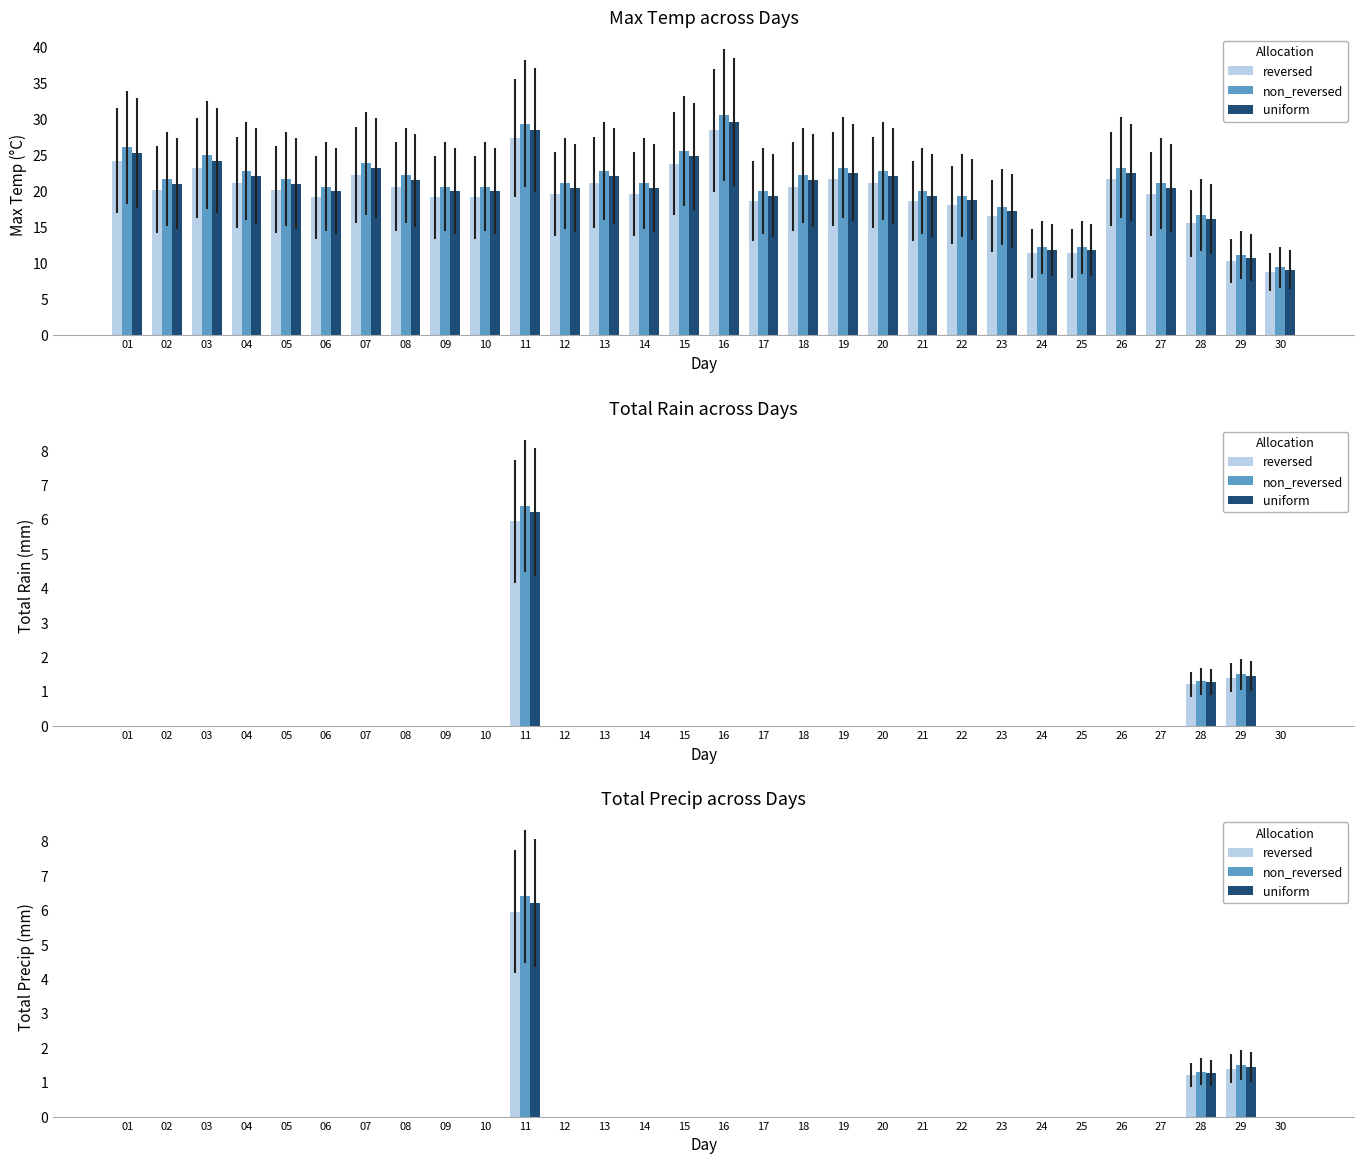

Reading left to right, what are all the values shown in this chart?

reversed: 01=0.0	02=0.0	03=0.0	04=0.0	05=0.0	06=0.0	07=0.0	08=0.0	09=0.0	10=0.0	11=6.0	12=0.0	13=0.0	14=0.0	15=0.0	16=0.0	17=0.0	18=0.0	19=0.0	20=0.0	21=0.0	22=0.0	23=0.0	24=0.0	25=0.0	26=0.0	27=0.0	28=1.2	29=1.4	30=0.0
non_reversed: 01=0.0	02=0.0	03=0.0	04=0.0	05=0.0	06=0.0	07=0.0	08=0.0	09=0.0	10=0.0	11=6.4	12=0.0	13=0.0	14=0.0	15=0.0	16=0.0	17=0.0	18=0.0	19=0.0	20=0.0	21=0.0	22=0.0	23=0.0	24=0.0	25=0.0	26=0.0	27=0.0	28=1.3	29=1.5	30=0.0
uniform: 01=0.0	02=0.0	03=0.0	04=0.0	05=0.0	06=0.0	07=0.0	08=0.0	09=0.0	10=0.0	11=6.2	12=0.0	13=0.0	14=0.0	15=0.0	16=0.0	17=0.0	18=0.0	19=0.0	20=0.0	21=0.0	22=0.0	23=0.0	24=0.0	25=0.0	26=0.0	27=0.0	28=1.3	29=1.5	30=0.0